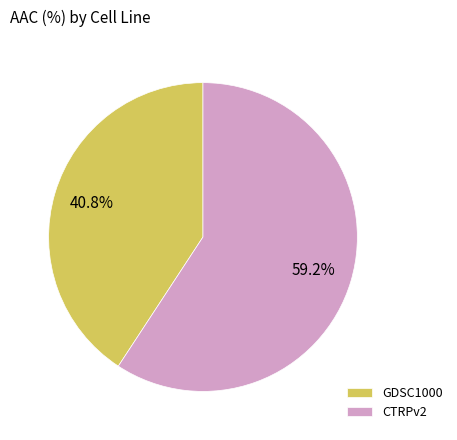

What percentage is the GDSC1000 slice, to the nearest percent?

41%